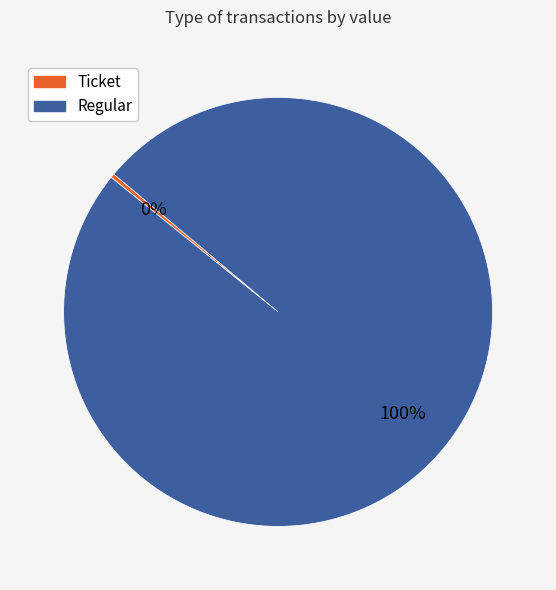

Which slice is the largest?

Regular